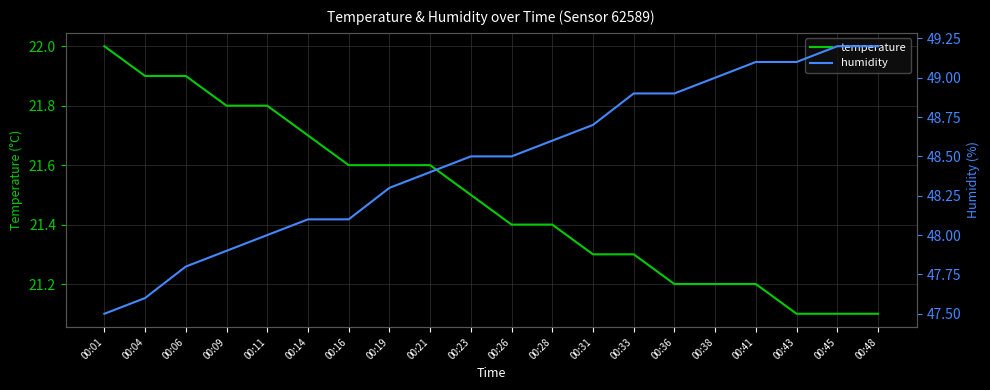

Which has a higher value, 00:04 or 00:09?

00:04